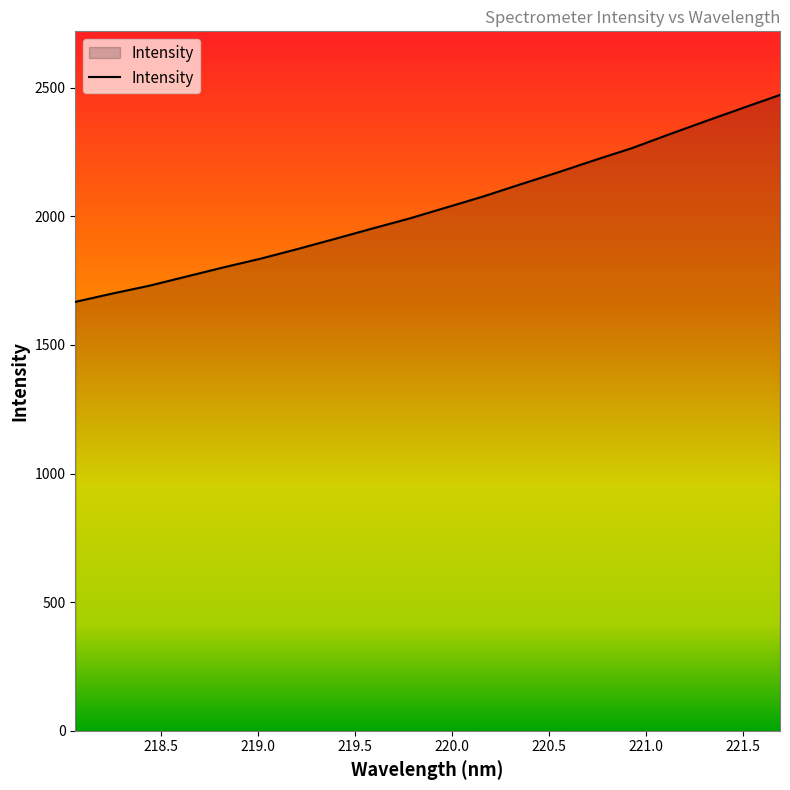

What is the difference between the maximum and minimum values?

804.6